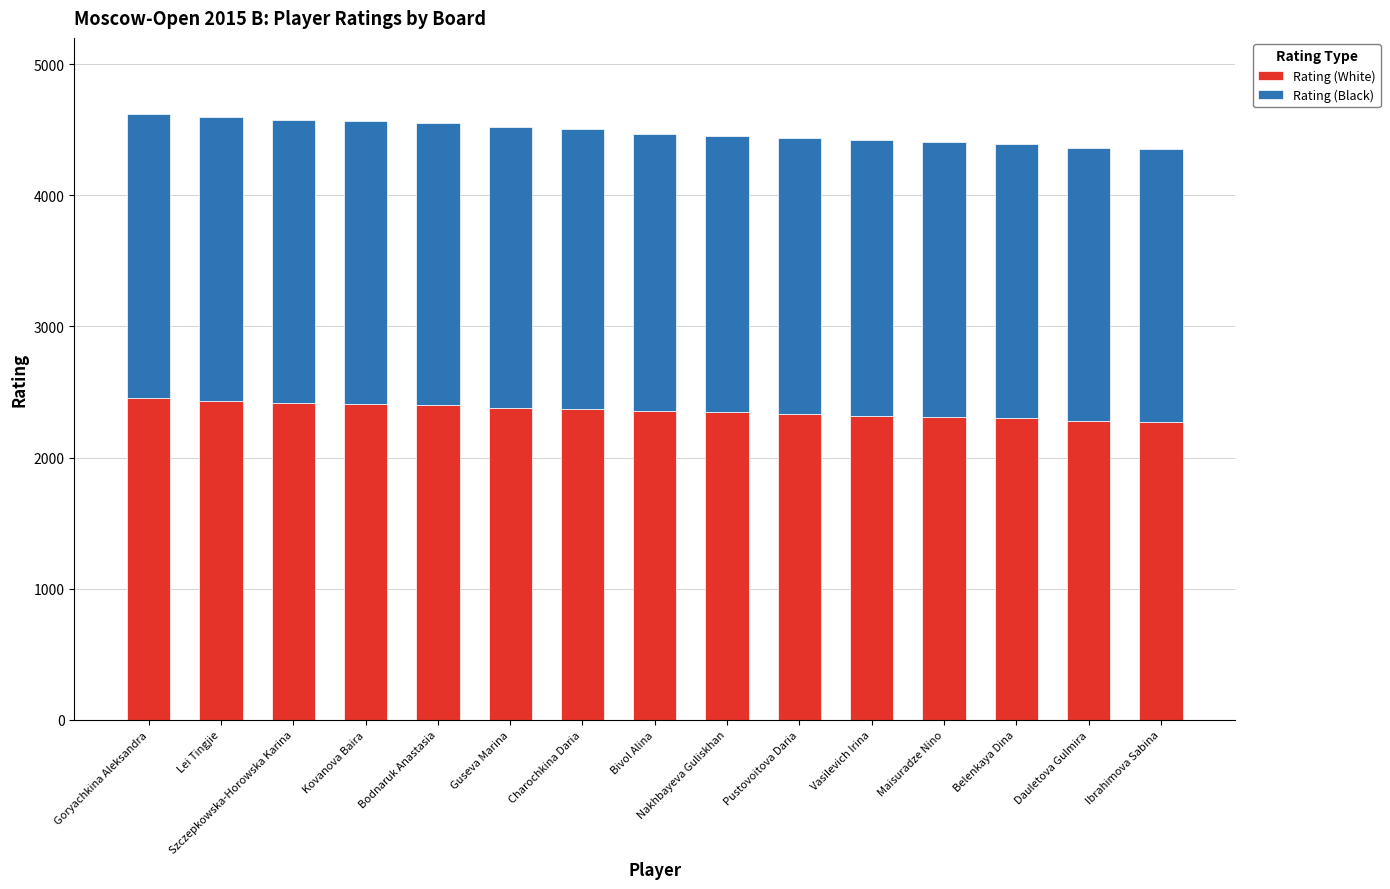

Where does the Rating (White) series first go above 2355?

Goryachkina Aleksandra